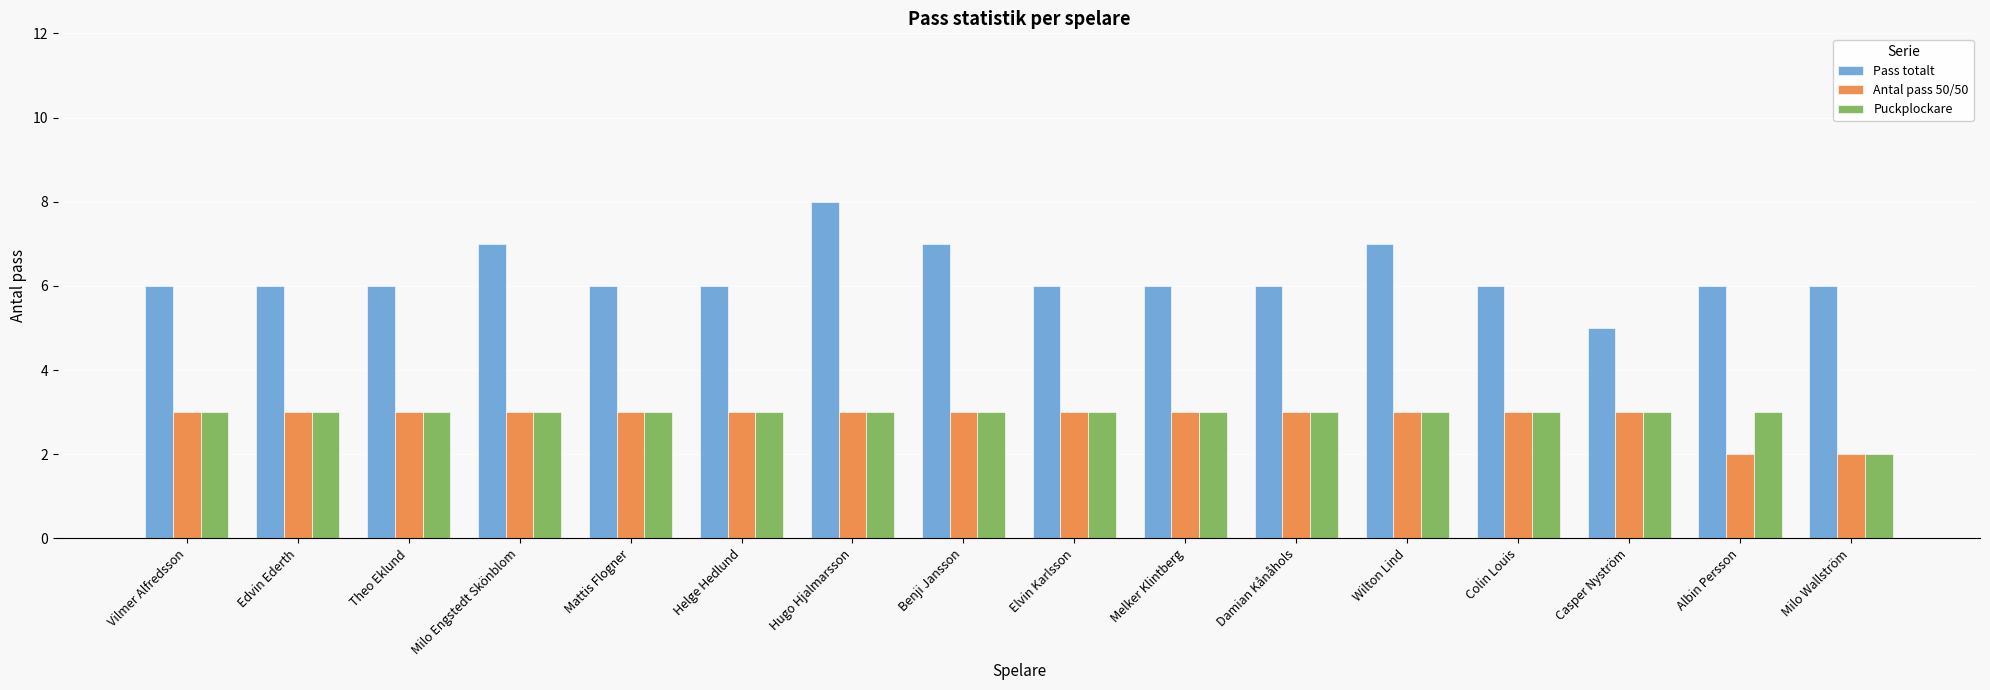

What are all the series names shown in the legend?

Pass totalt, Antal pass 50/50, Puckplockare